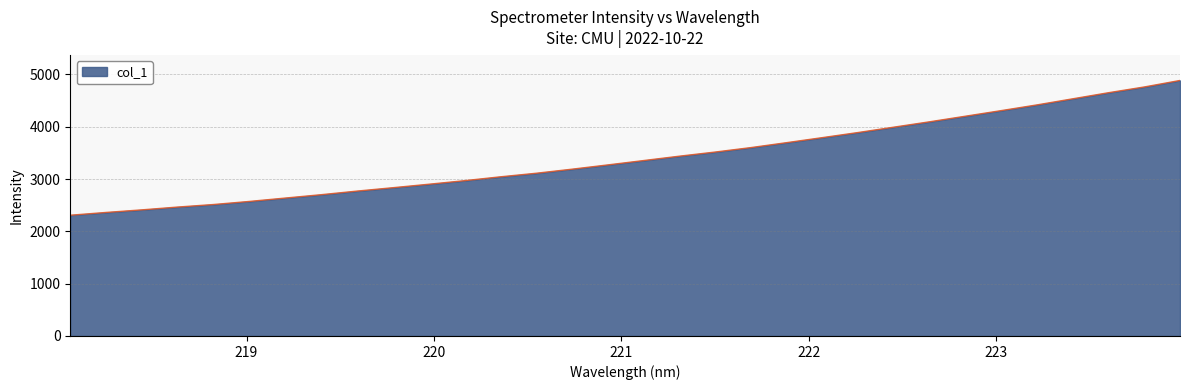

Count the number of data series in this chart.

1